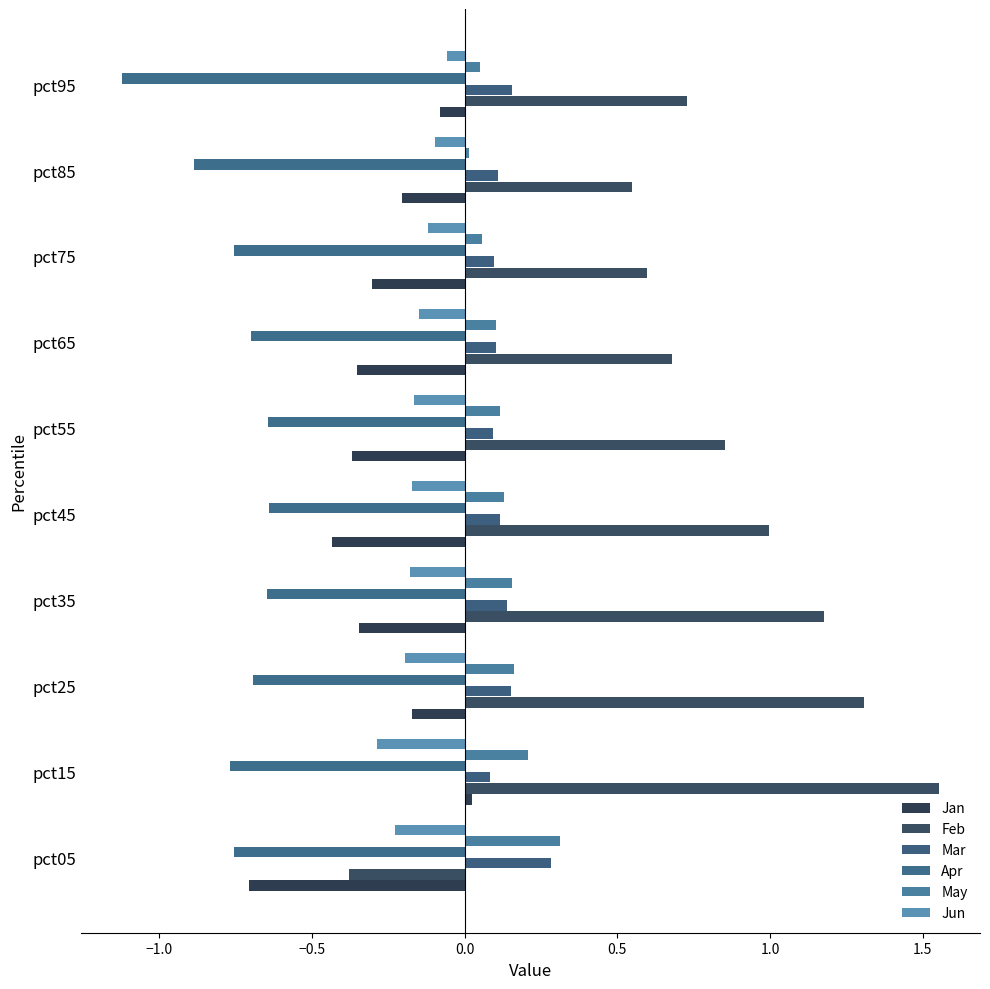

How many series are shown in this chart?

6